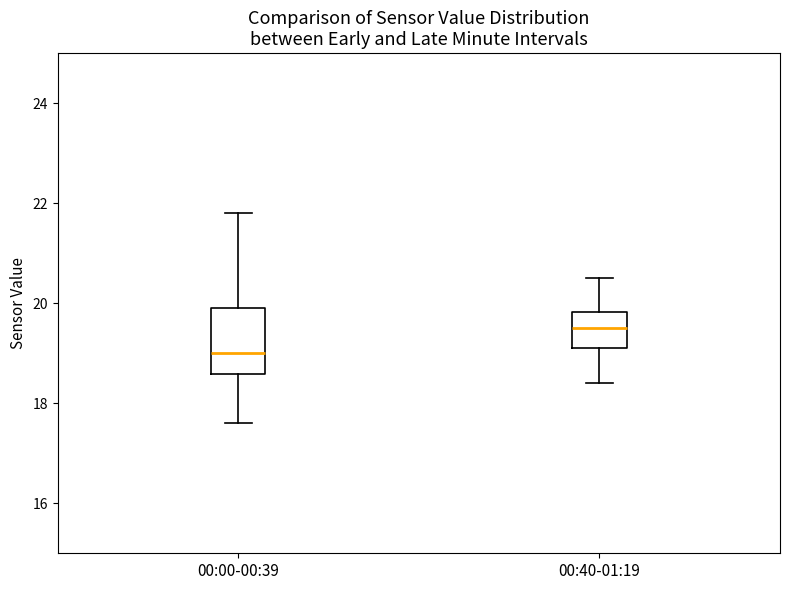

Reading left to right, read every box against the y-axis: the position of its median line, the range the box covers, and the ends of its whiskers. The values are not printed on the chart, so give them approximately, as read against the axis.

00:00-00:39: median 19.0, box 18.6 to 20.0, whiskers 17.6 to 21.8
00:40-01:19: median 19.6, box 19.2 to 19.8, whiskers 18.4 to 20.6